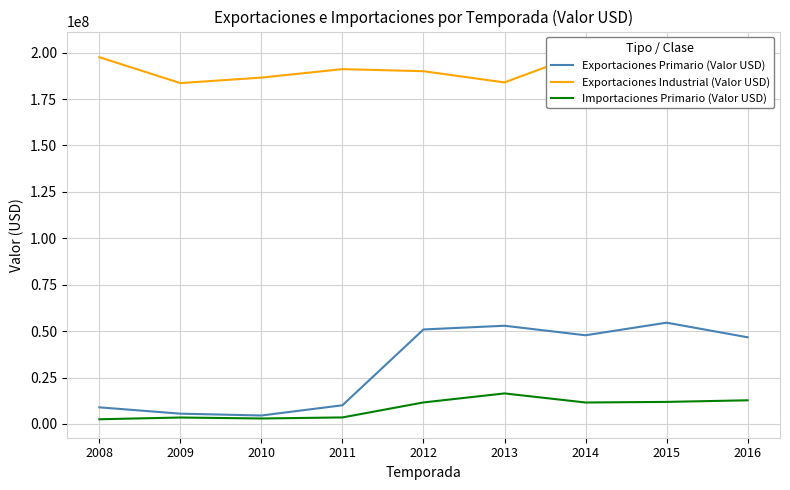

Which series has the largest total across all categories?

Exportaciones Industrial (Valor USD)